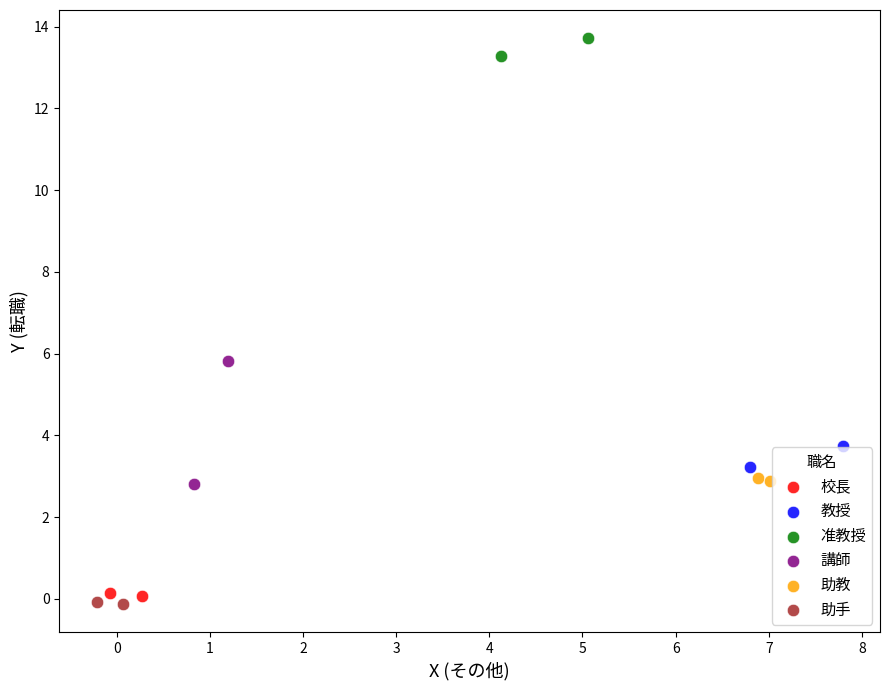

Which series reaches the minimum Y coordinate?

助手